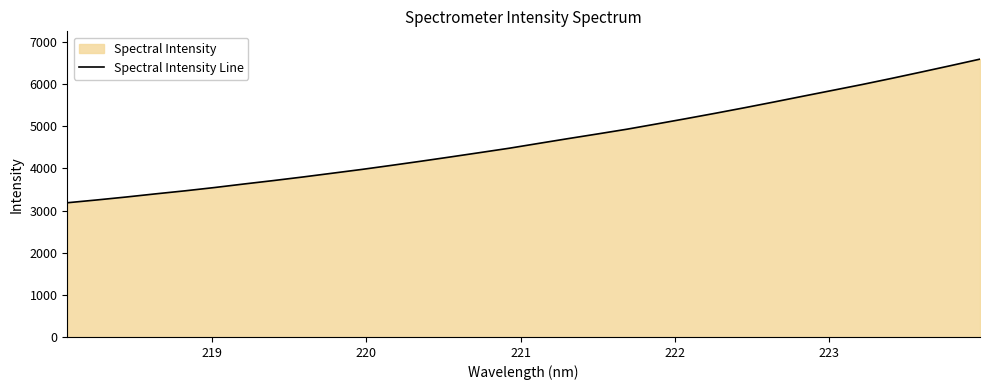

What is the maximum value shown in the chart?

6591.0